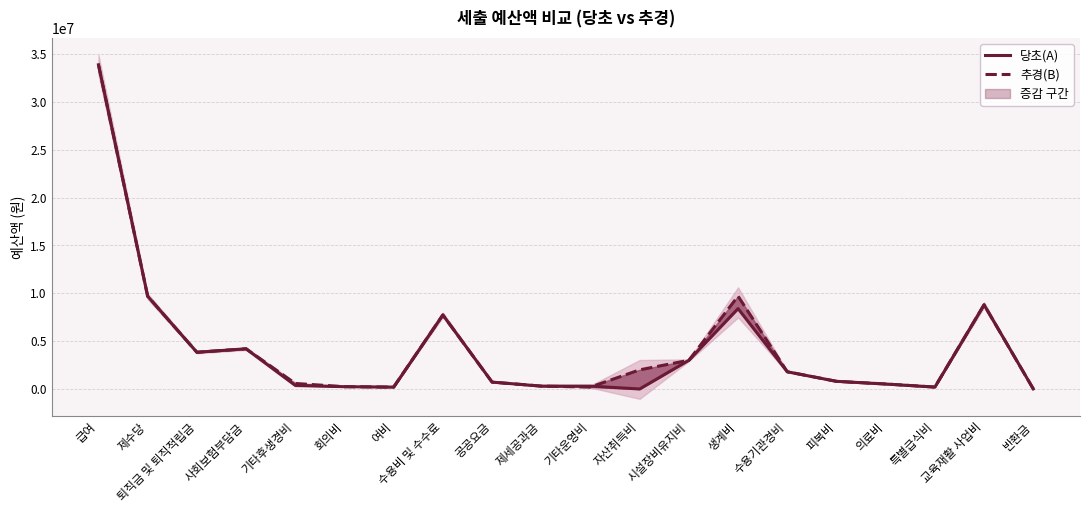

What position from the left is 피복비?

16